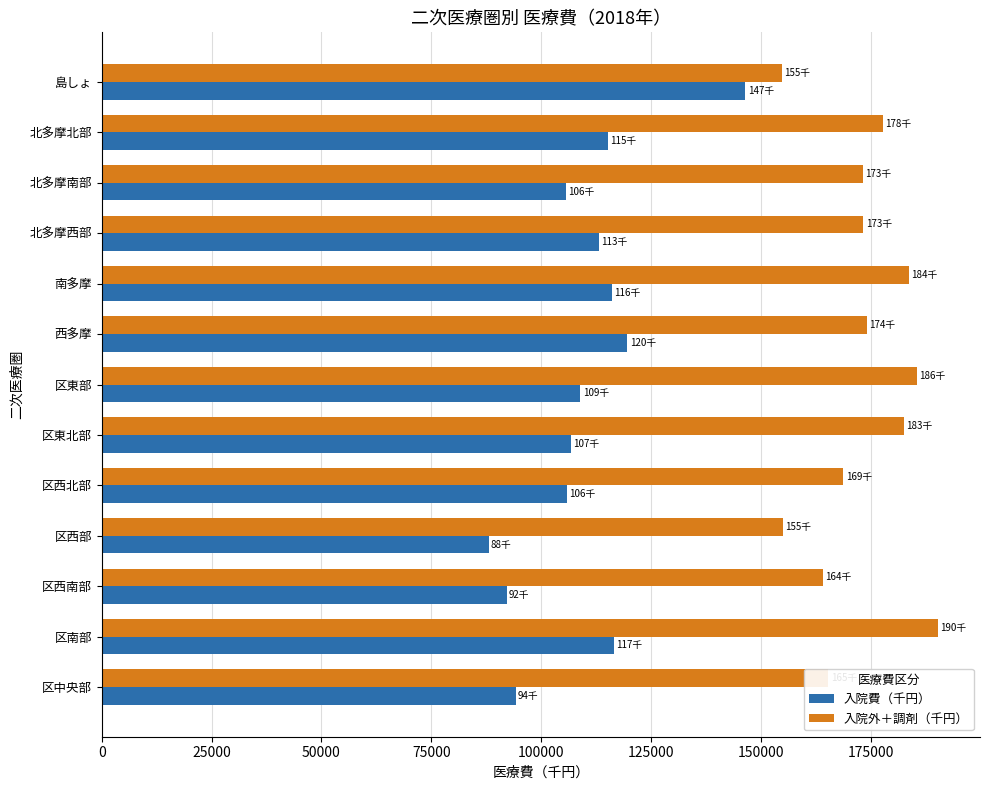

Which series has the largest range (max minus min)?

入院費（千円）